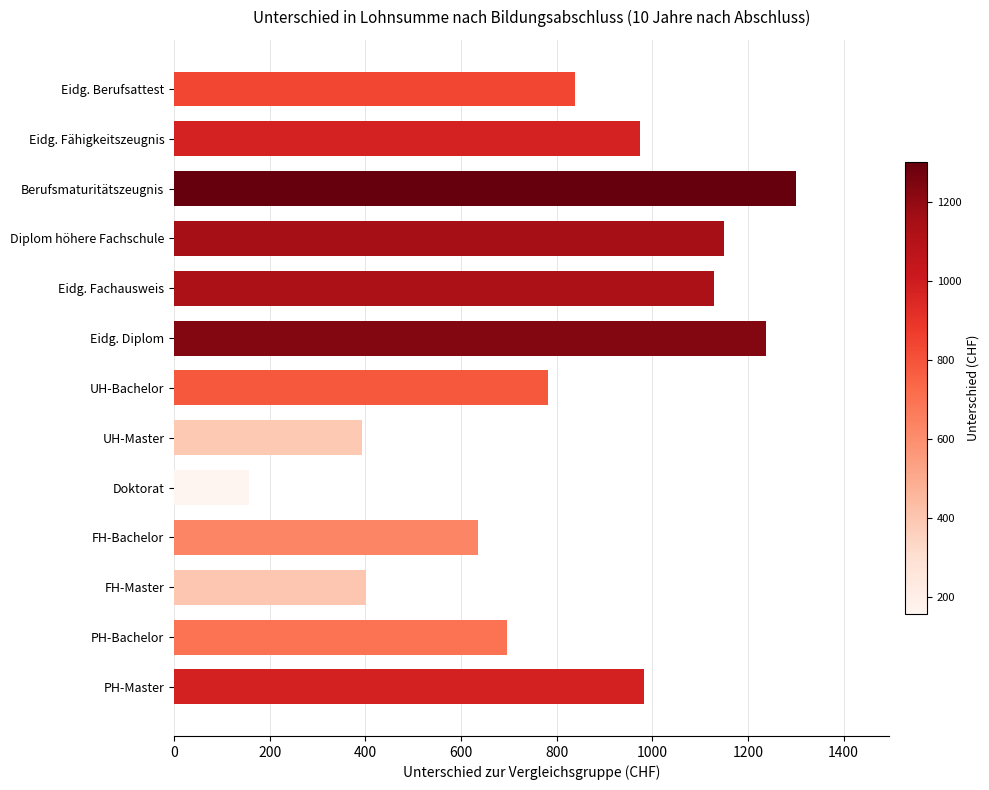

Reading top to bottom, transcribe all the data shown in this chart.

837.6	974.9	1300.8	1149.7	1128.9	1237.3	782.8	392.7	156.3	634.6	401.1	695.2	982.9